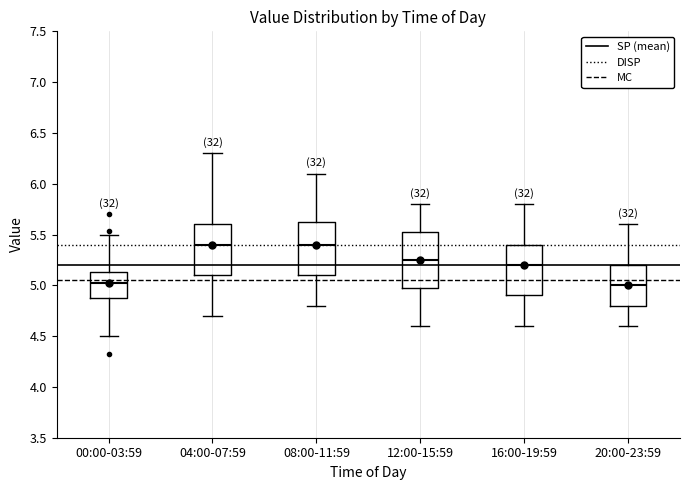

Reading left to right, read every box against the y-axis: the position of its median line, the range the box covers, and the ends of its whiskers. The values are not printed on the chart, so give them approximately, as read against the axis.

00:00-03:59: median 5.05, box 4.90 to 5.15, whiskers 4.50 to 5.50
04:00-07:59: median 5.40, box 5.10 to 5.60, whiskers 4.70 to 6.30
08:00-11:59: median 5.40, box 5.10 to 5.65, whiskers 4.80 to 6.10
12:00-15:59: median 5.25, box 5.00 to 5.55, whiskers 4.60 to 5.80
16:00-19:59: median 5.20, box 4.90 to 5.40, whiskers 4.60 to 5.80
20:00-23:59: median 5.00, box 4.80 to 5.20, whiskers 4.60 to 5.60